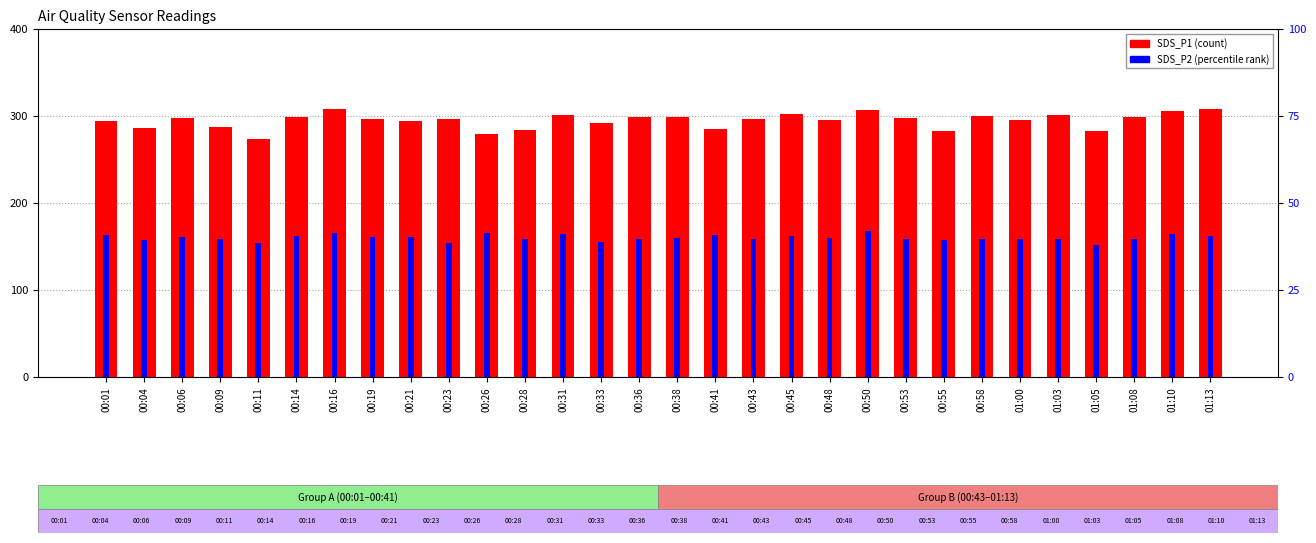

What is the sum of all SDS_P2 (rank) values?

4795.7